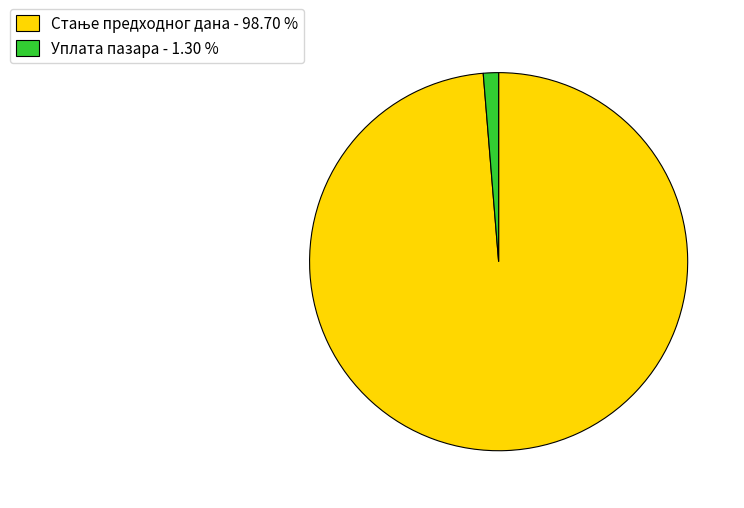

How many slices are in this pie chart?

2